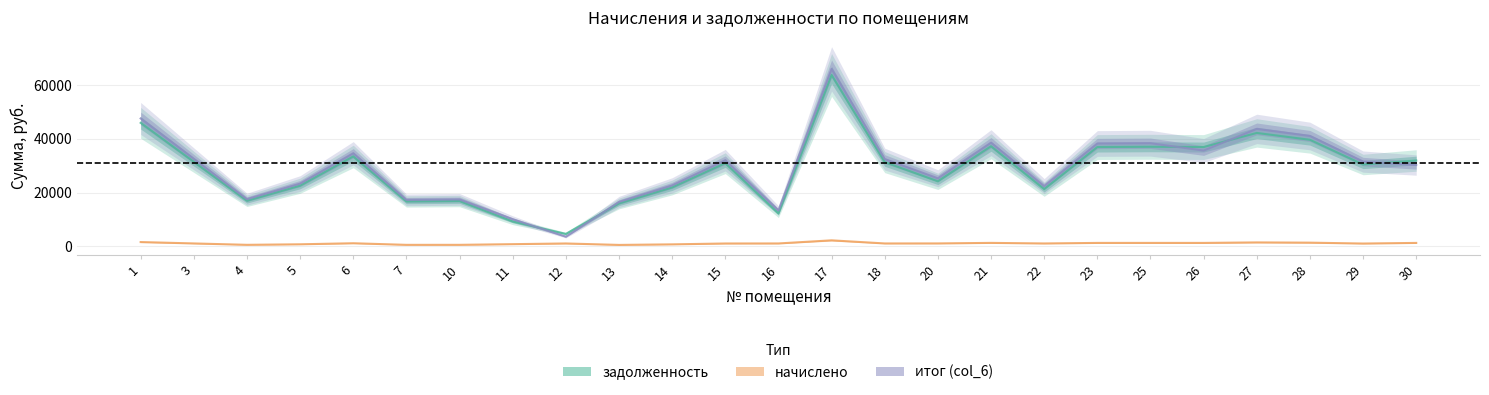

What are all the series names shown in the legend?

задолженность, начислено, итог (col_6)